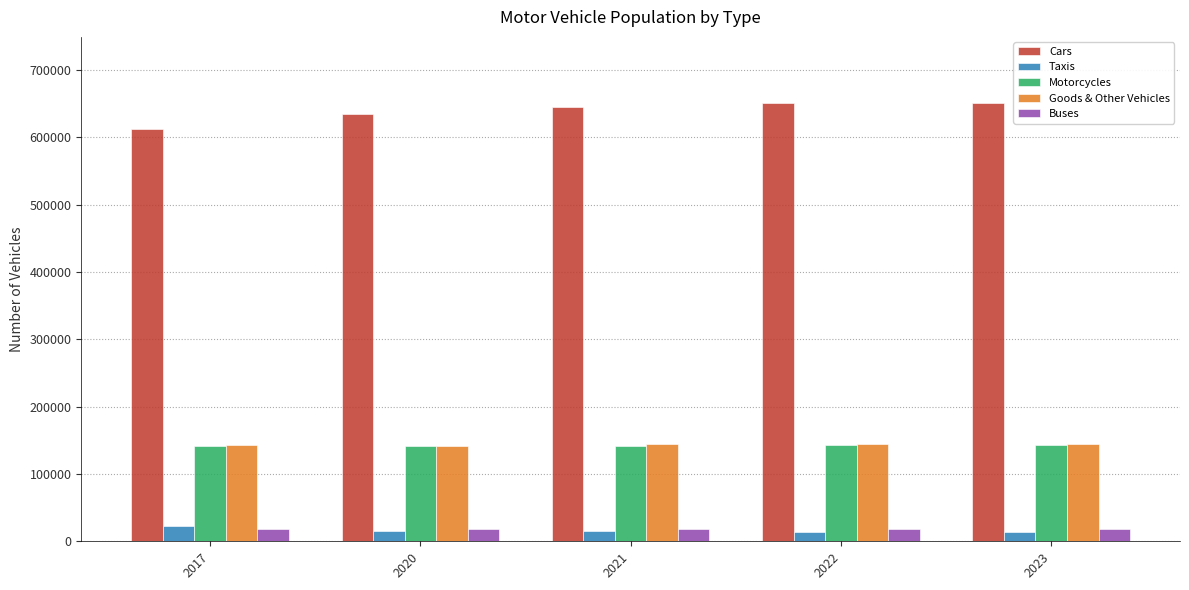

What is the sum of all Taxis values?

81409